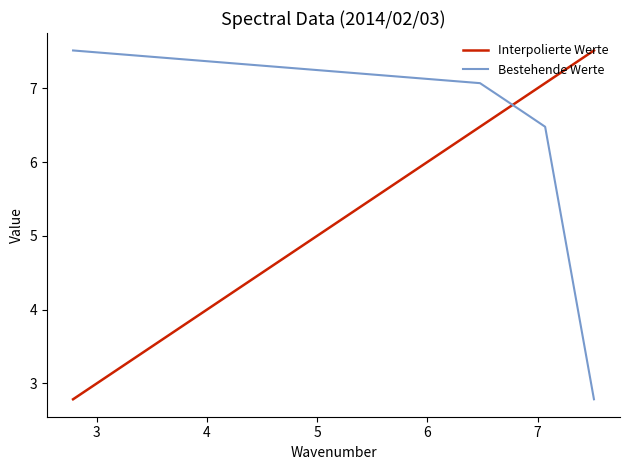

What is the difference between the maximum and second lowest values in the Bestehende Werte series?

1.0